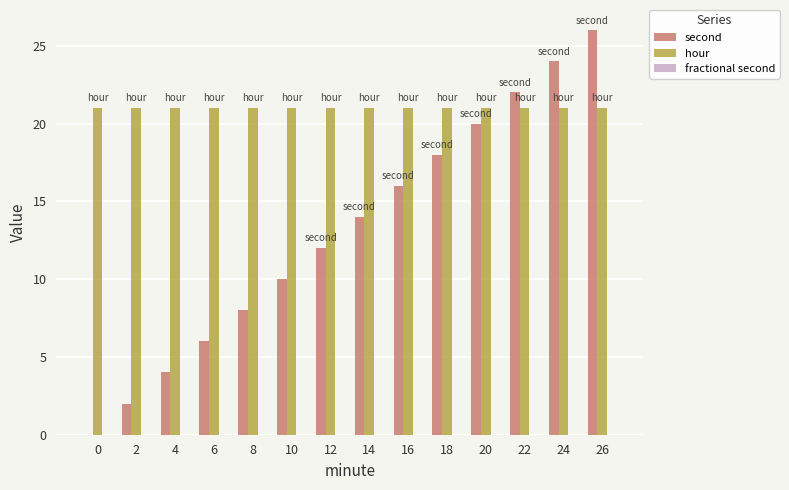

Which category has the highest value in the second series?

26